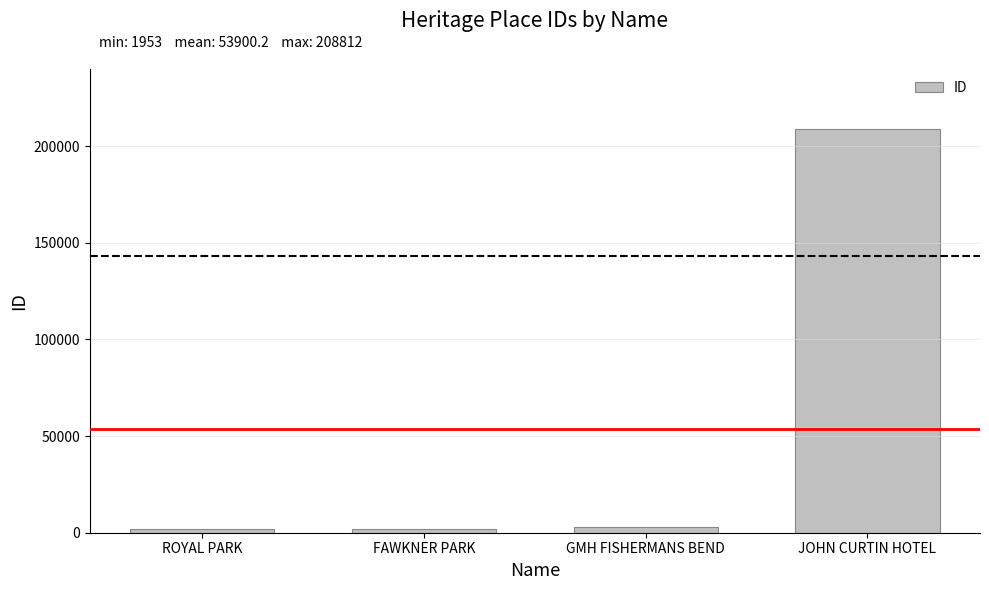

Between GMH FISHERMANS BEND and JOHN CURTIN HOTEL, which is larger?

JOHN CURTIN HOTEL